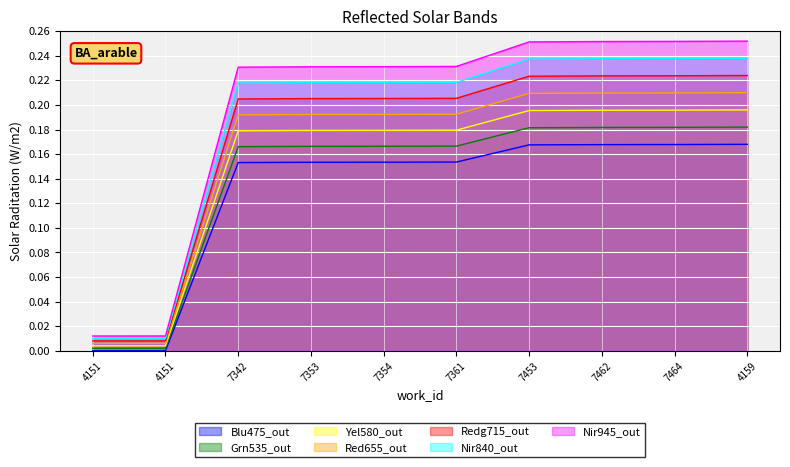

At which label is the value closest to 0?

4151